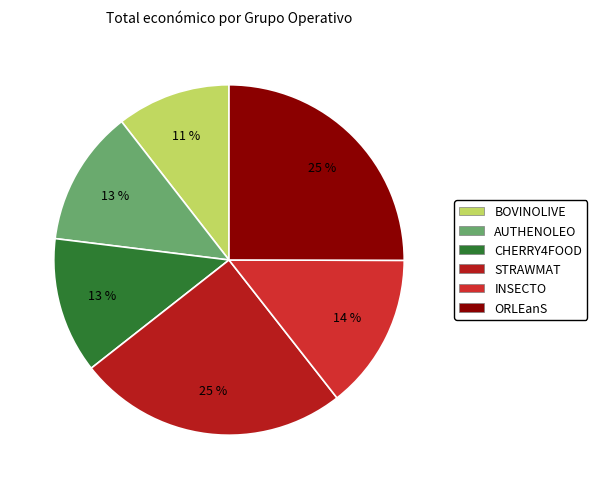

How many segments does this pie chart have?

6